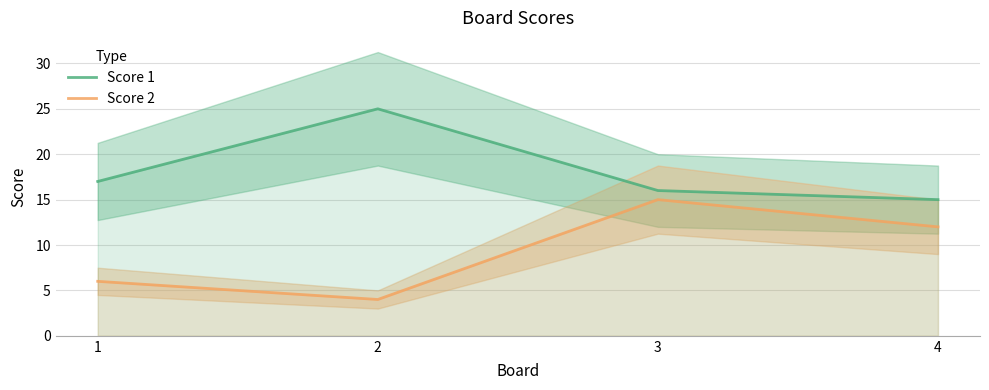

Reading left to right, list all the values displayed in this chart.

Score 1: 1=17	2=25	3=16	4=15
Score 2: 1=6	2=4	3=15	4=12